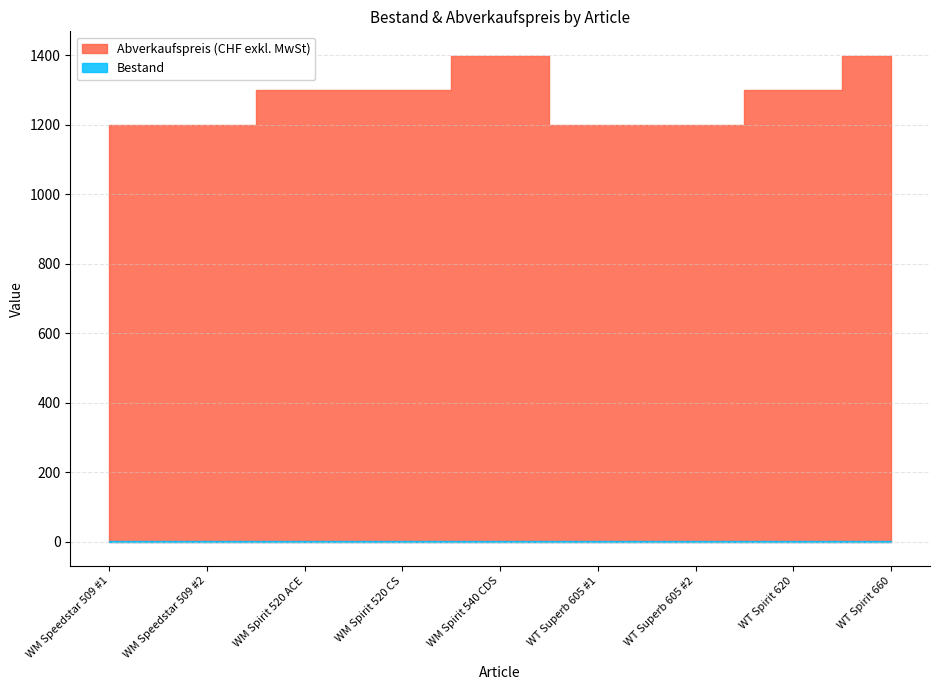

What is the total value across all series at WT Spirit 620?

1300